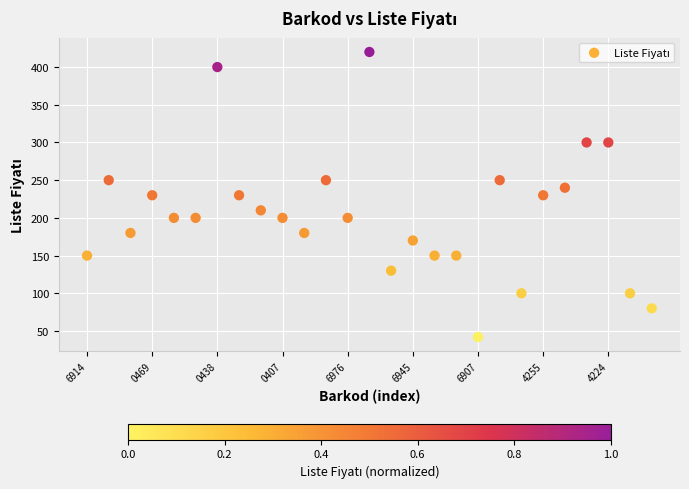

What is the range of Y values (max minus min)?

378